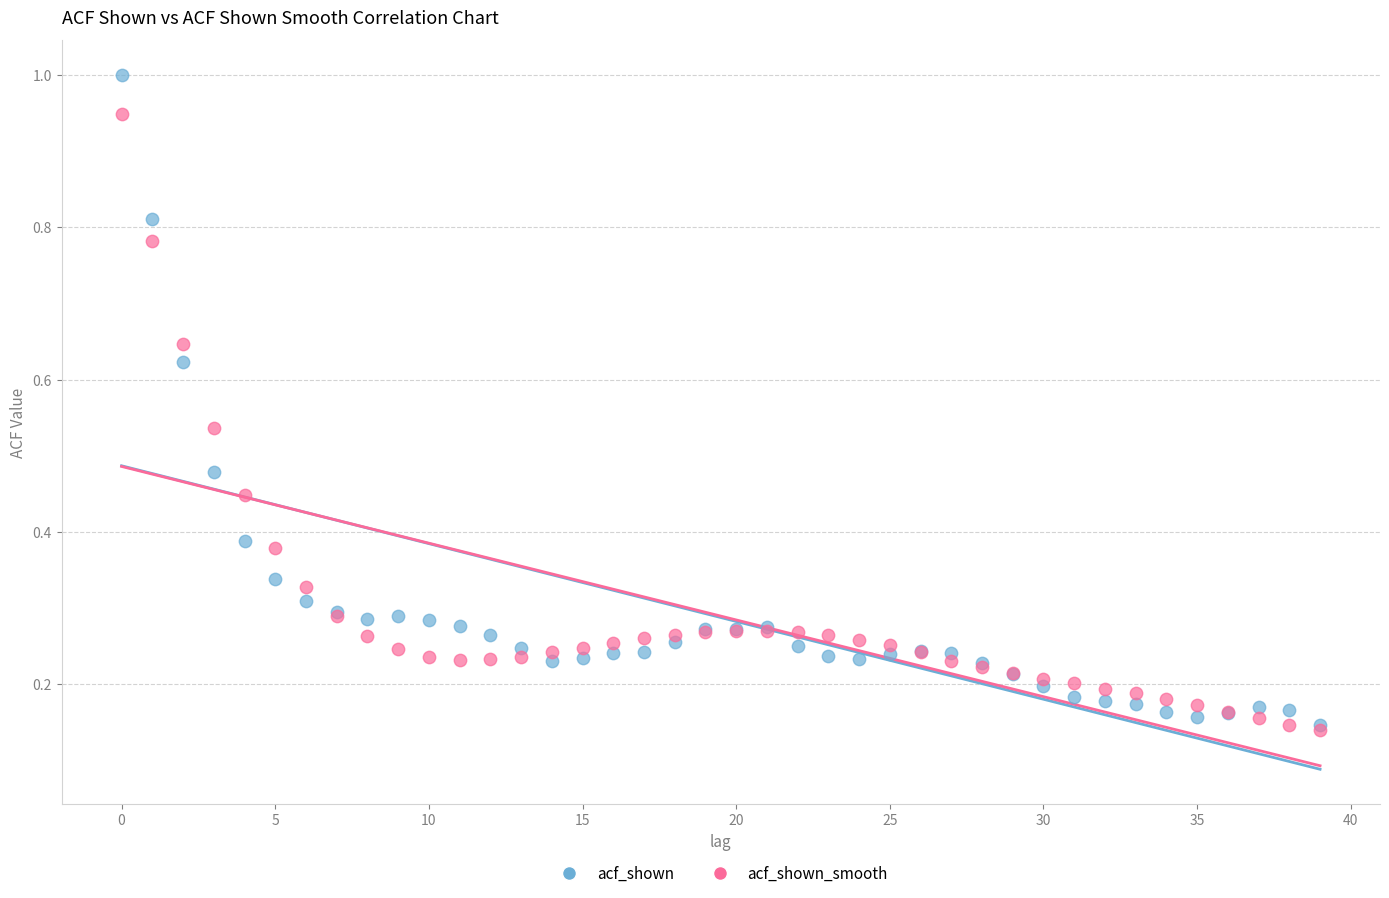

Which series contains the highest Y value?

acf_shown